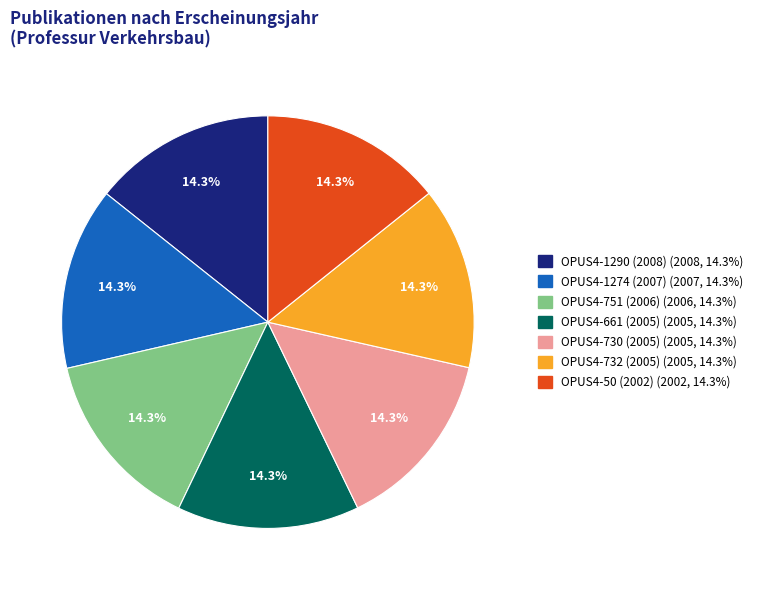

Is there a majority slice in this chart?

No